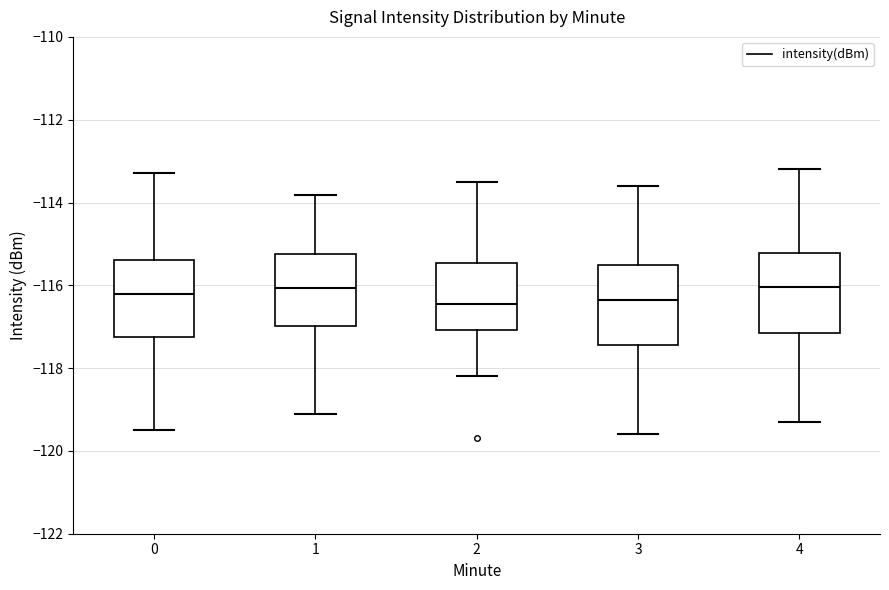

Where does the upper whisker of the box at x = 2 end on the y-axis? The values are not printed on the chart, so give them approximately, as read against the axis.

-113.4